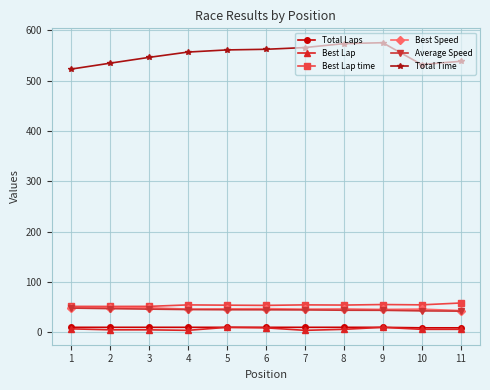

What is the maximum value for Best Speed?

48.9